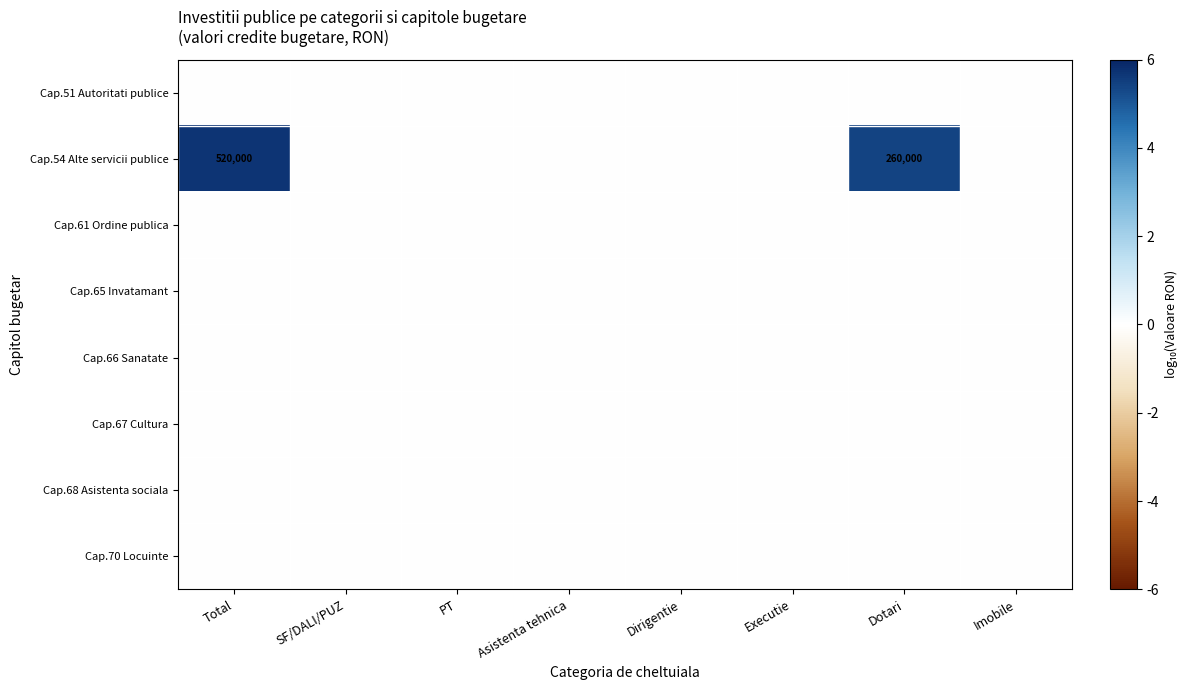

Rank the series at Dotari from lowest to highest value.

Cap.51 Autoritati publice, Cap.61 Ordine publica, Cap.65 Invatamant, Cap.66 Sanatate, Cap.67 Cultura, Cap.68 Asistenta sociala, Cap.70 Locuinte, Cap.54 Alte servicii publice